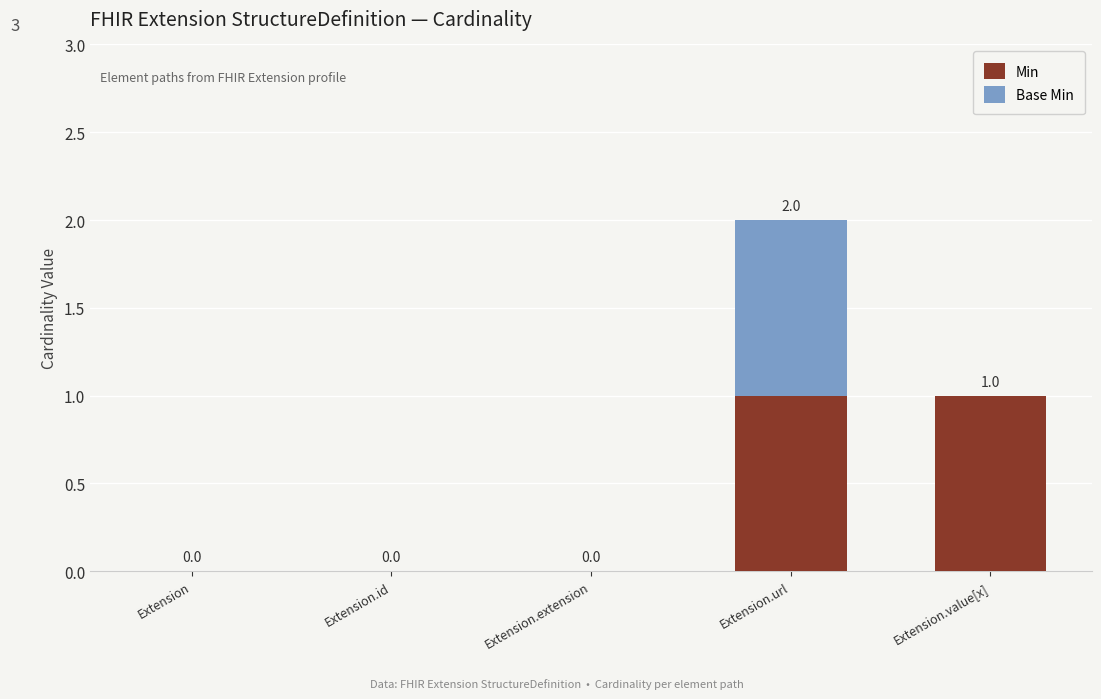

Is it true that Min equals 1 at Extension.extension?

False